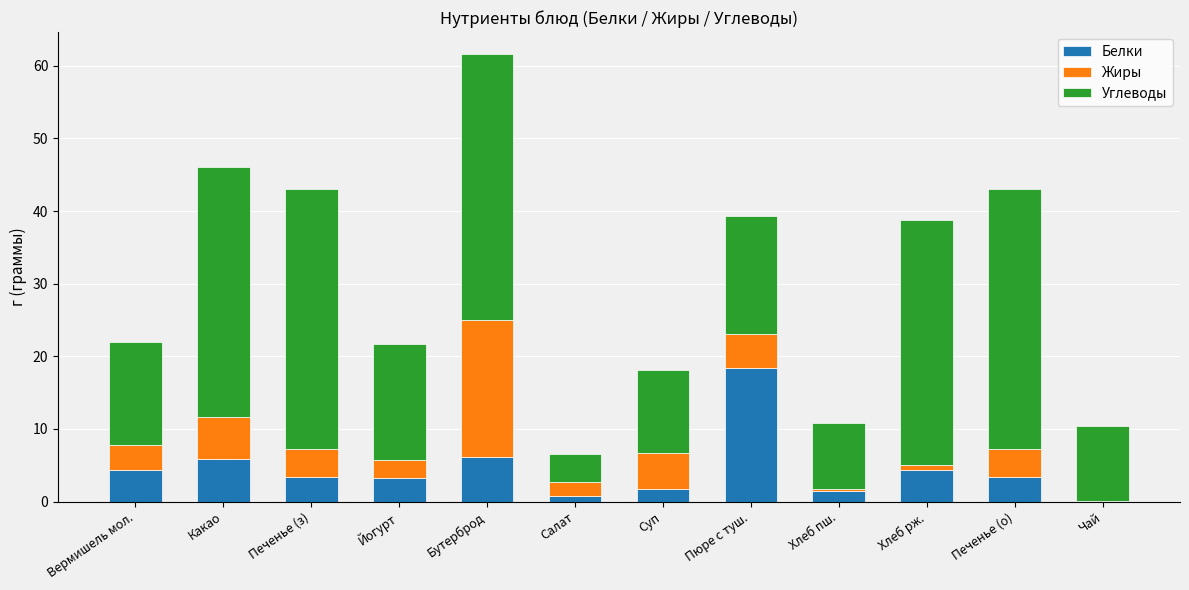

Is it true that Белки equals 3.4 at Печенье (з)?

True